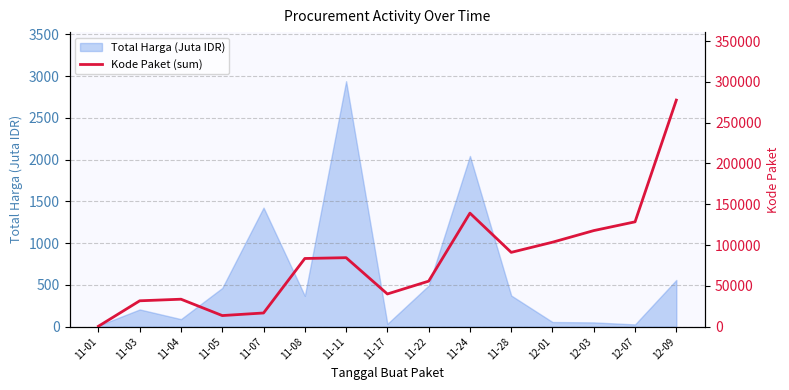

Where is the first local minimum?

11-05